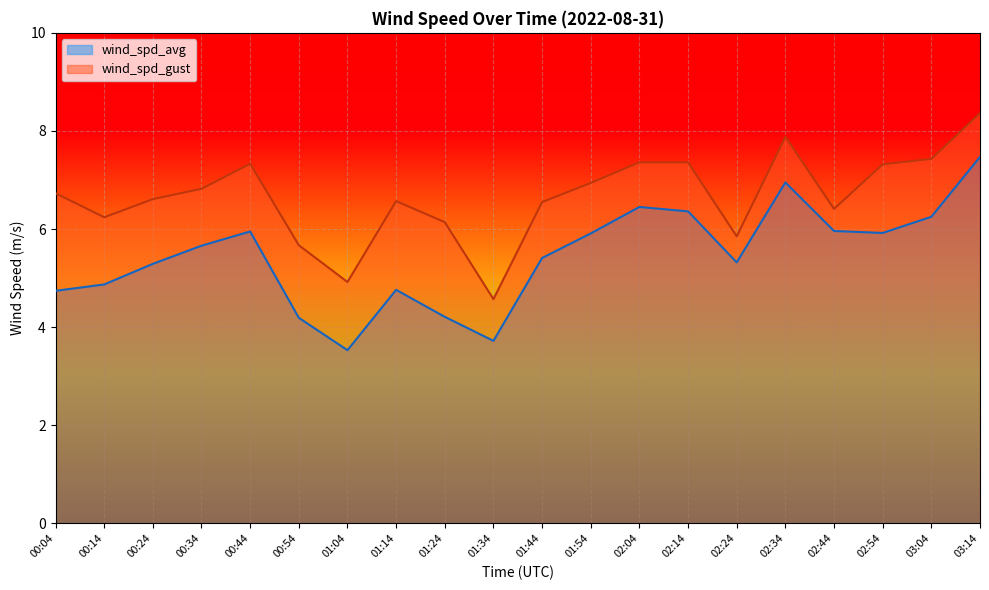

Which category has the highest value in the wind_spd_avg series?

03:14